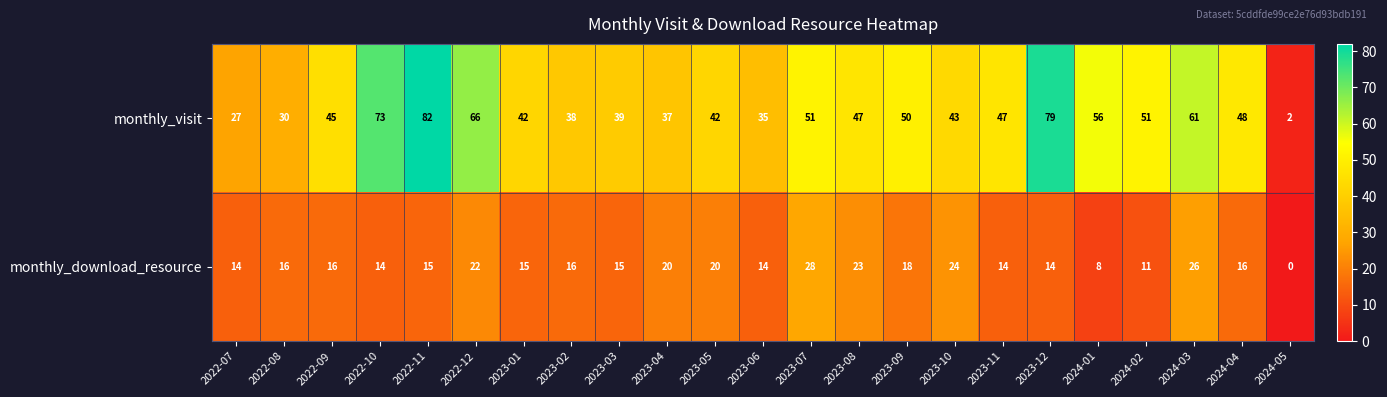

How many categories are shown in the chart?

23